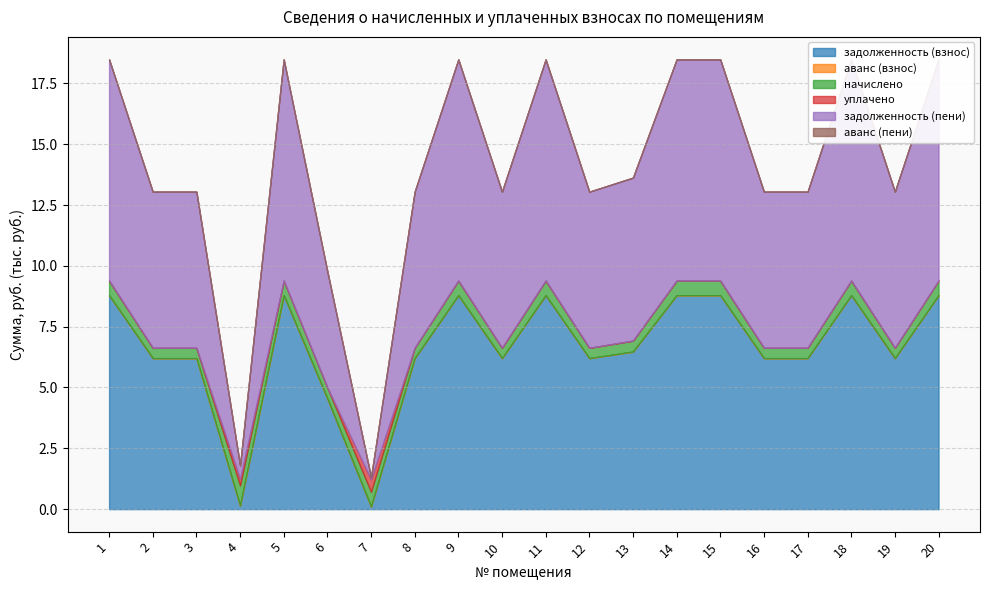

True or false: аванс (пени) and аванс (взнос) intersect in this chart.

False